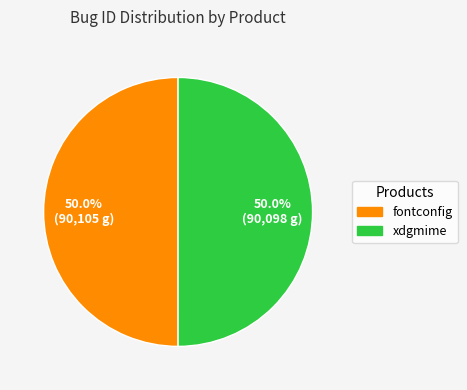

What is the total percentage of fontconfig and xdgmime?

100.0%